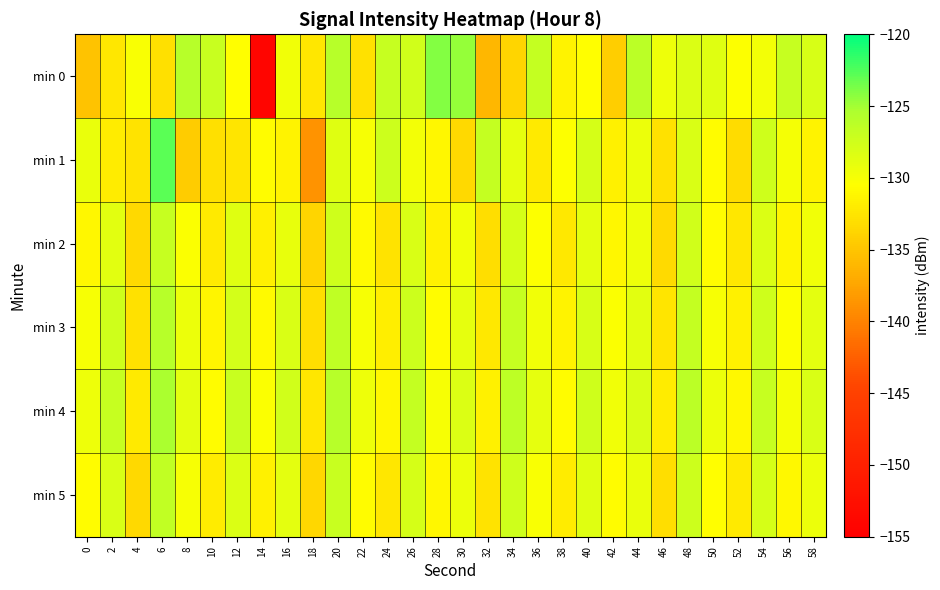

How many data points does each series have?

30